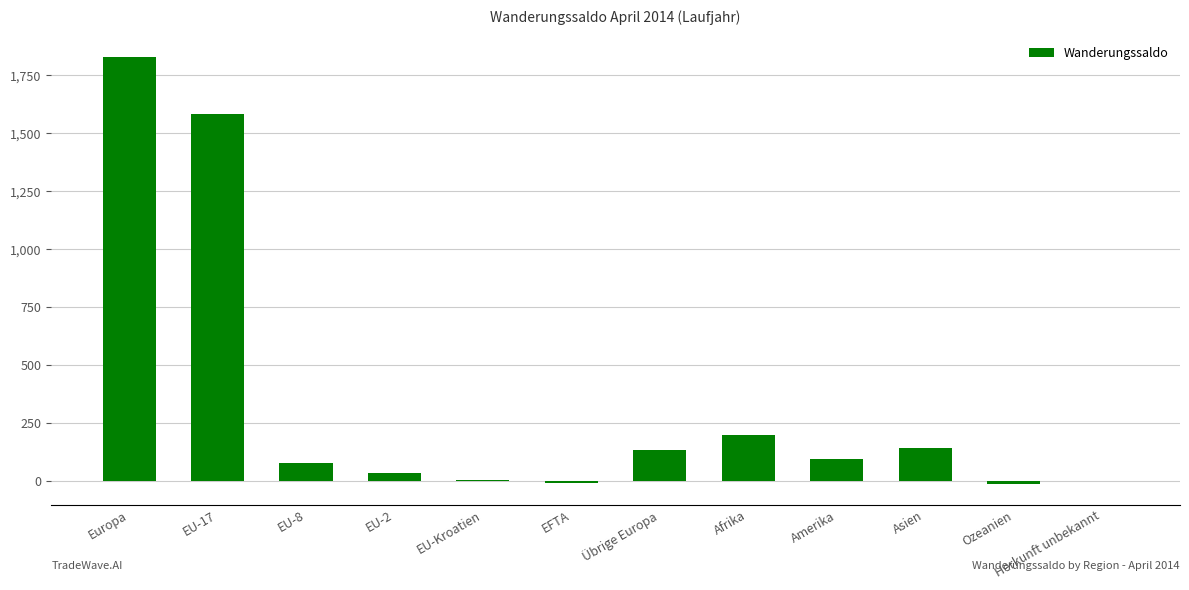

Count the number of categories in the chart.

12